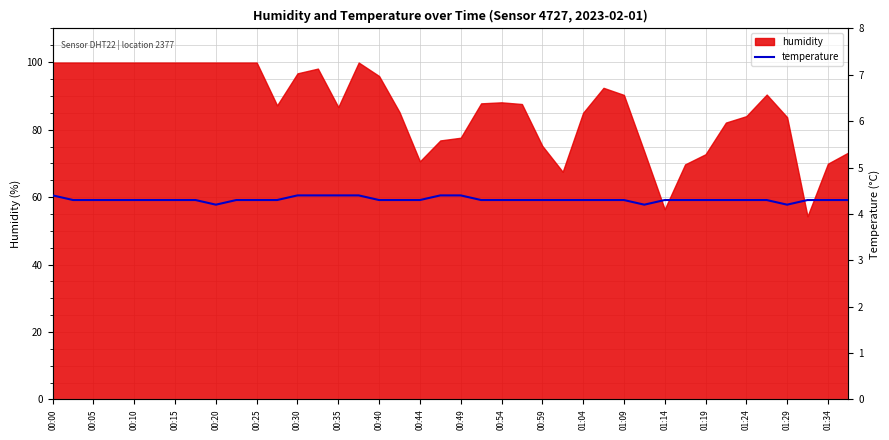

What is the lowest value of the humidity series?

54.3